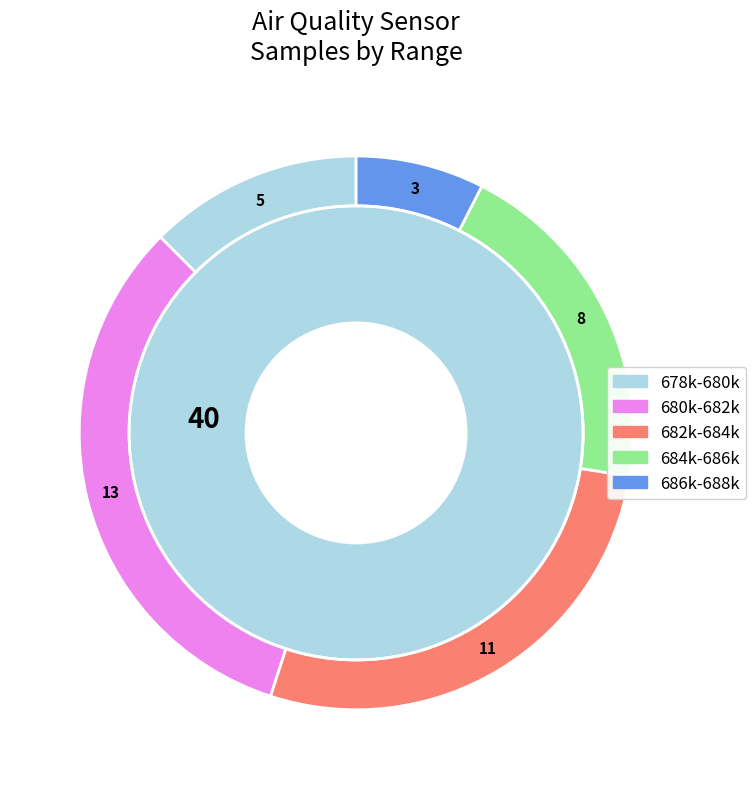

Is there any slice that represents more than half of the pie?

No